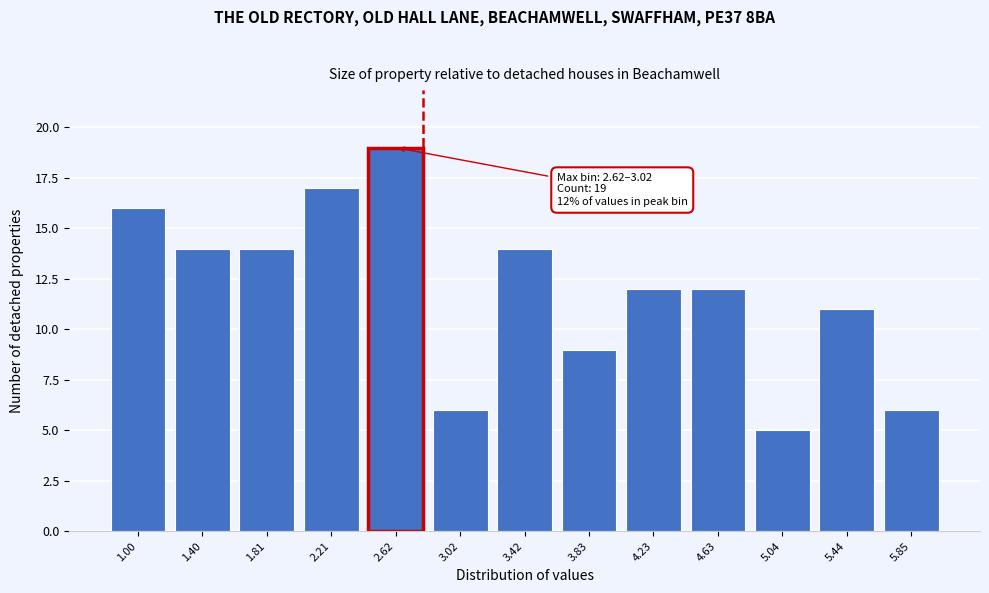

Reading left to right, transcribe all the data shown in this chart.

16	14	14	17	19	6	14	9	12	12	5	11	6